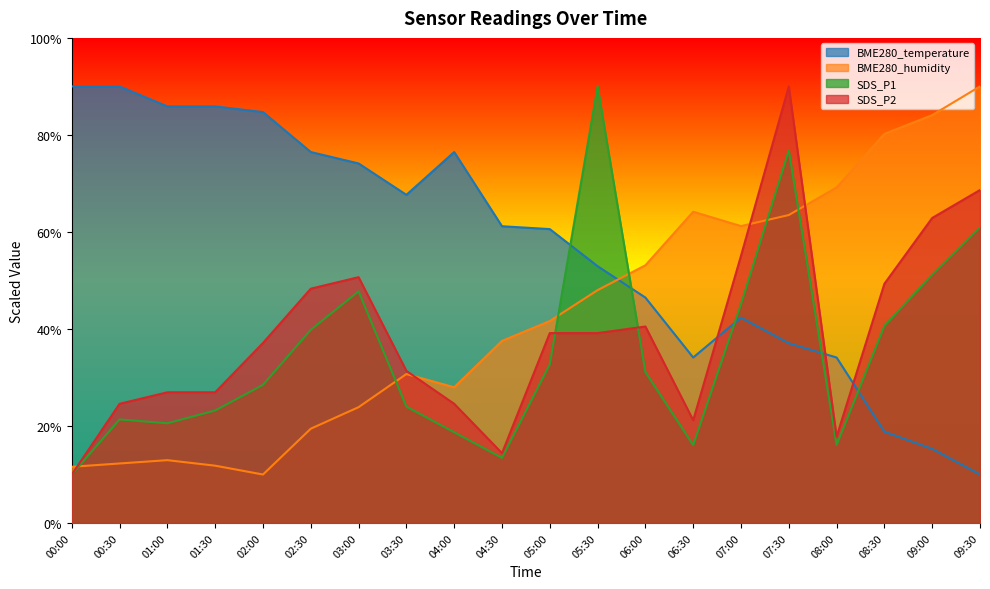

Reading left to right, extract all data points from this chart.

BME280_temperature: 00:00=90.0	00:30=90.0	01:00=85.9	01:30=85.9	02:00=84.7	02:30=76.5	03:00=74.1	03:30=67.6	04:00=76.5	04:30=61.2	05:00=60.6	05:30=52.9	06:00=46.5	06:30=34.1	07:00=42.4	07:30=37.1	08:00=34.1	08:30=18.8	09:00=15.3	09:30=10.0
BME280_humidity: 00:00=11.6	00:30=12.3	01:00=13.0	01:30=11.8	02:00=10.0	02:30=19.4	03:00=23.9	03:30=30.7	04:00=28.0	04:30=37.5	05:00=41.6	05:30=48.0	06:00=53.1	06:30=64.2	07:00=61.2	07:30=63.5	08:00=69.2	08:30=80.2	09:00=84.1	09:30=90.0
SDS_P1: 00:00=10.0	00:30=21.4	01:00=20.6	01:30=23.2	02:00=28.5	02:30=39.8	03:00=47.8	03:30=24.0	04:00=18.7	04:30=13.4	05:00=32.7	05:30=90.0	06:00=31.1	06:30=16.1	07:00=45.1	07:30=76.8	08:00=16.1	08:30=40.6	09:00=51.2	09:30=61.0
SDS_P2: 00:00=10.0	00:30=24.6	01:00=26.9	01:30=26.9	02:00=37.1	02:30=48.3	03:00=50.7	03:30=31.4	04:00=24.6	04:30=14.4	05:00=39.2	05:30=39.2	06:00=40.5	06:30=21.2	07:00=55.1	07:30=90.0	08:00=17.8	08:30=49.3	09:00=62.9	09:30=68.6